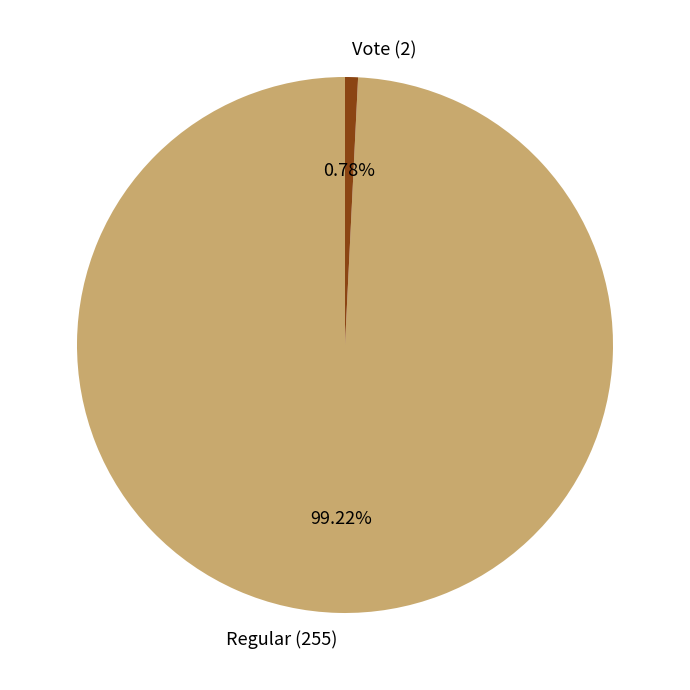

Rank the categories by value from lowest to highest.

Vote (2), Regular (255)